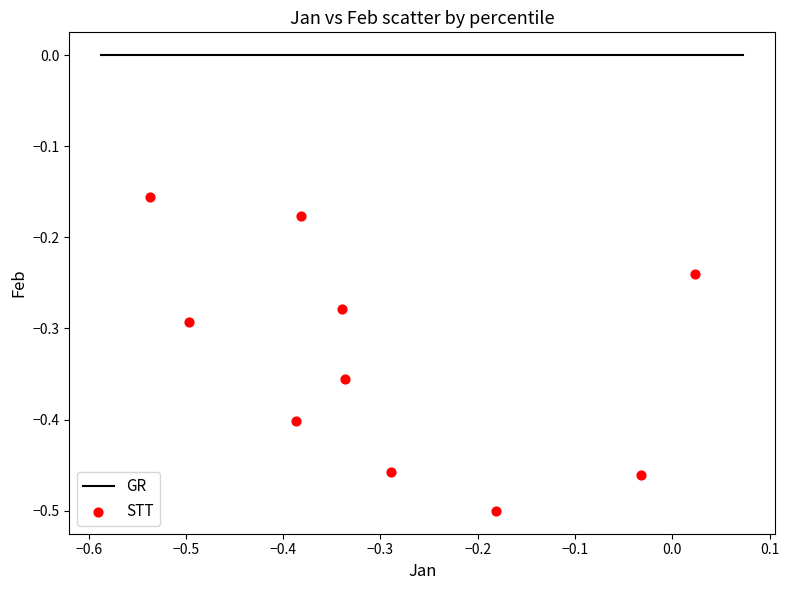

What is the range of X values (max minus min)?

0.6